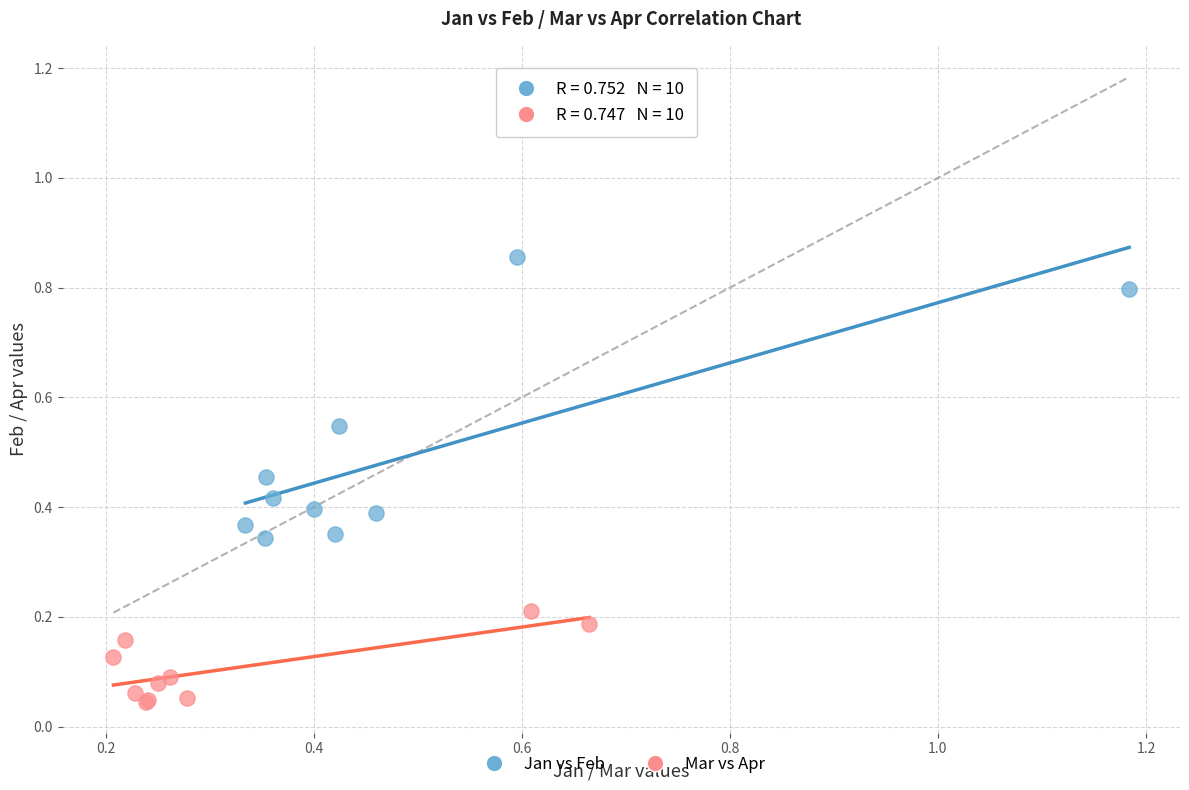

Which series has the largest Y range (max minus min)?

Jan vs Feb